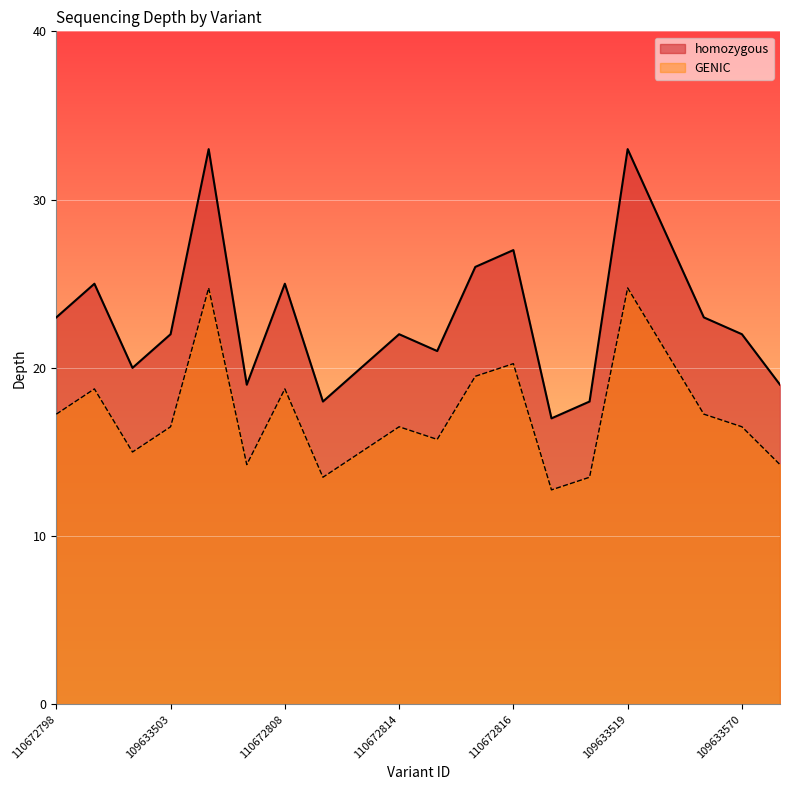

The homozygous series shows 33.0 at 109633519. True or false?

True